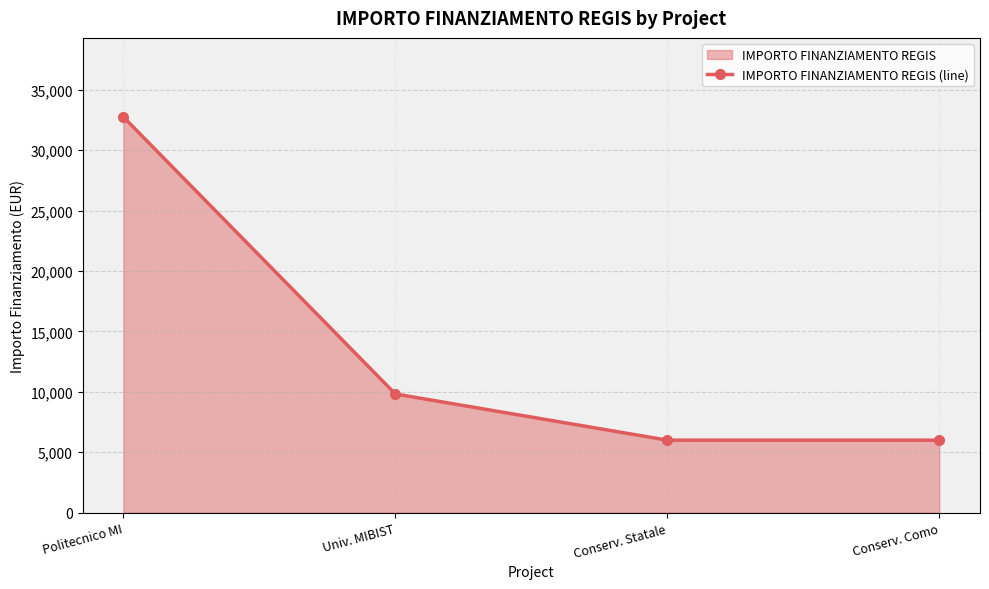

Reading left to right, transcribe all the data shown in this chart.

32750	9825	6003	6003